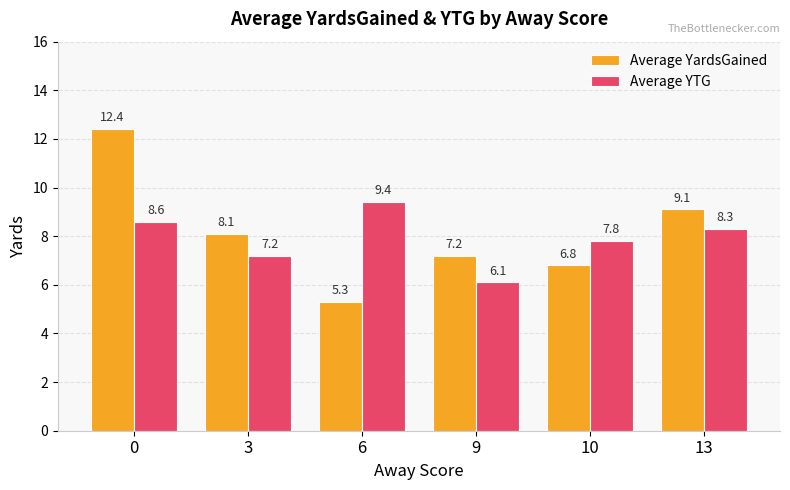

What are all the series names shown in the legend?

Average YardsGained, Average YTG